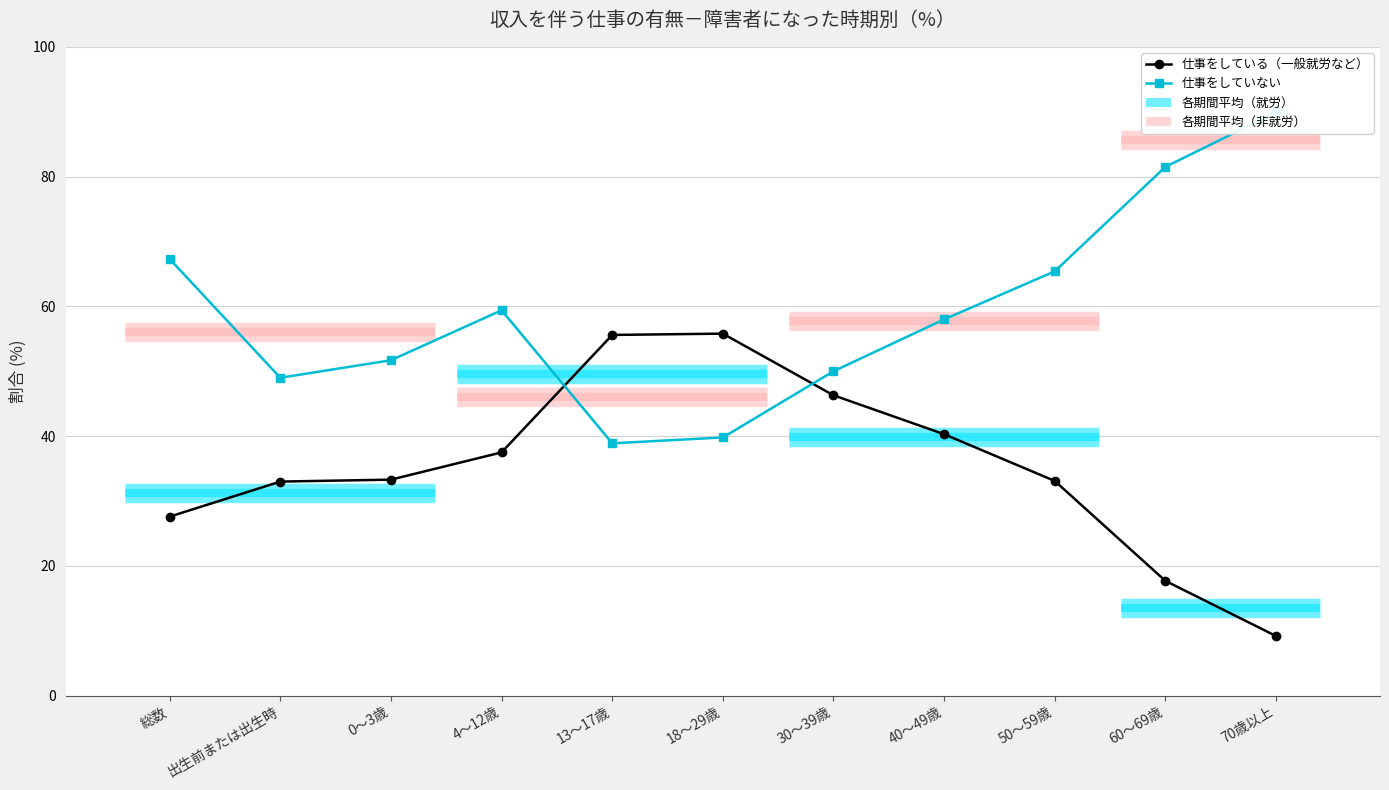

How many interior local valleys does the 仕事をしていない series have?

2